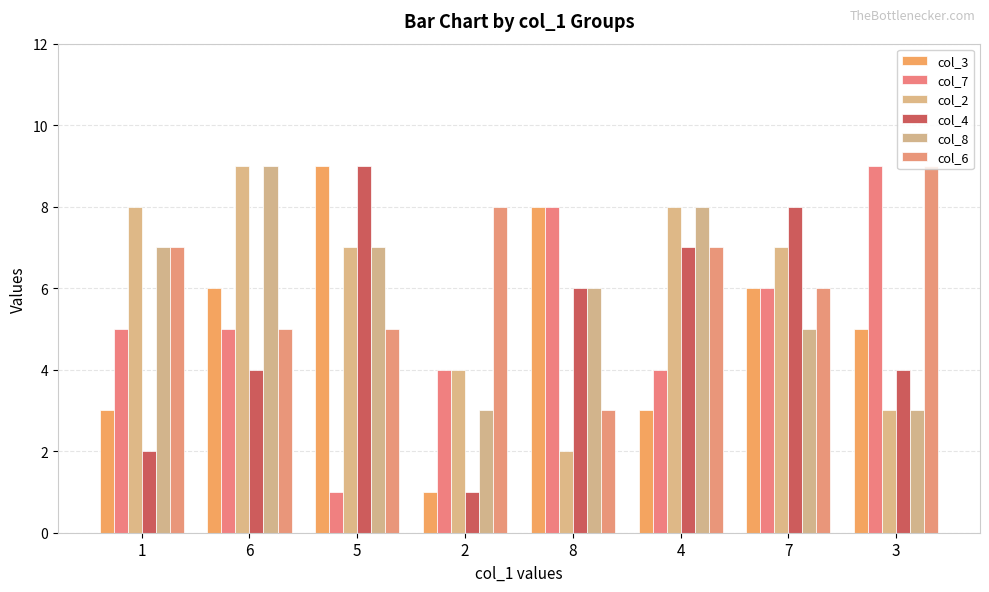

Which category has the highest value in the col_2 series?

6